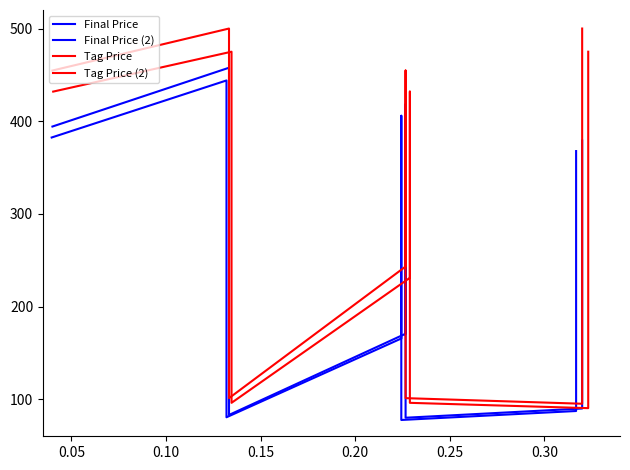

What is the value of the Tag Price (2) point at the 2nd from the left?

475.0